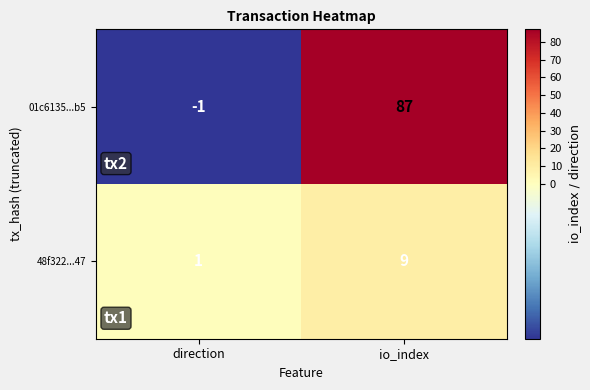

Rank the series at io_index from highest to lowest value.

01c6135...b5, 48f322...47